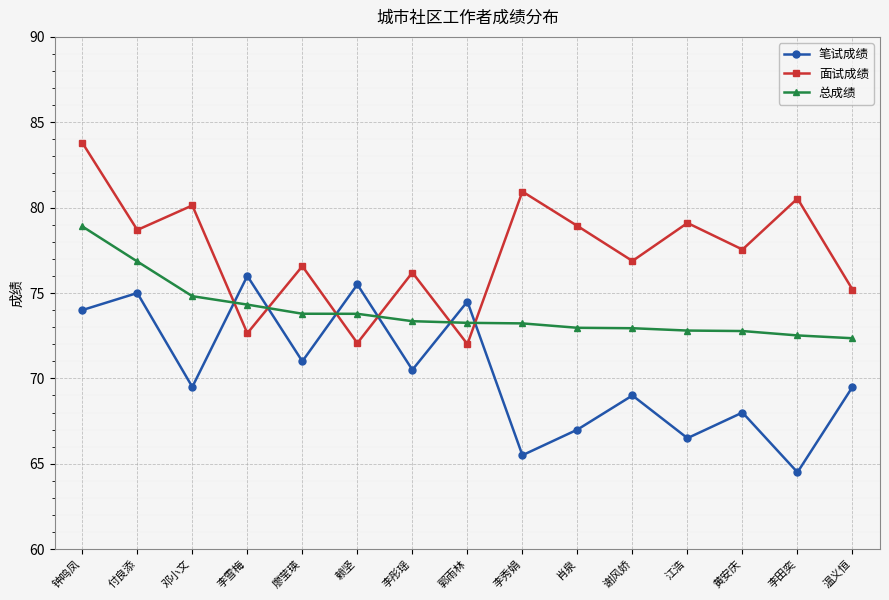

The value of 总成绩 at 李彤瑶 is 73.3. True or false?

True